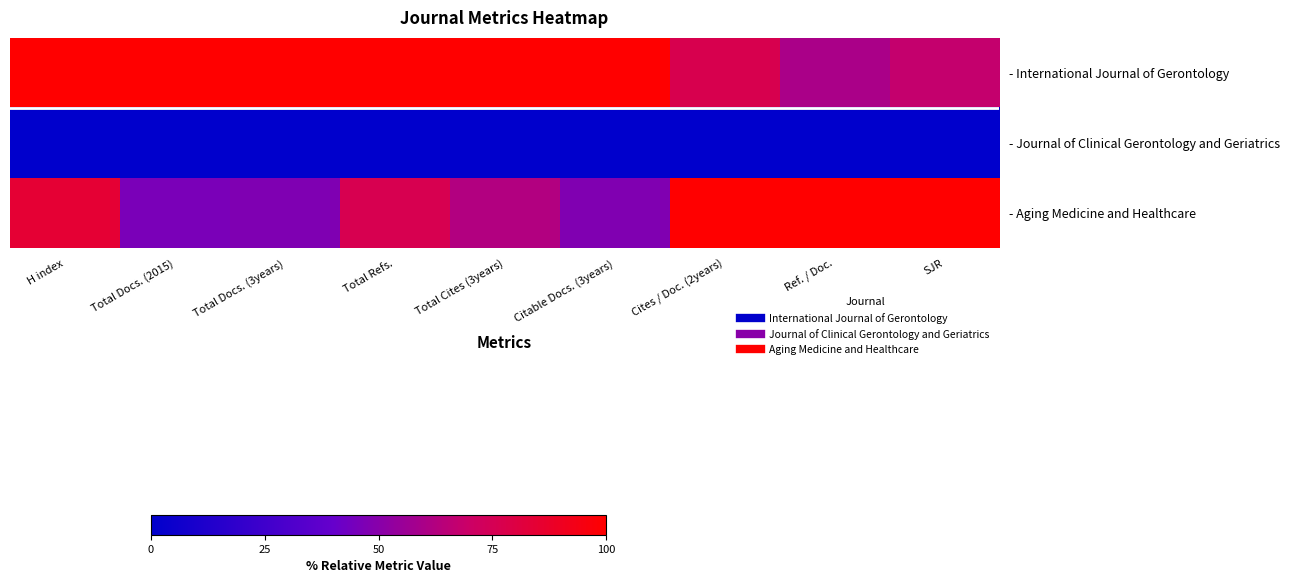

How many categories are shown in the chart?

9